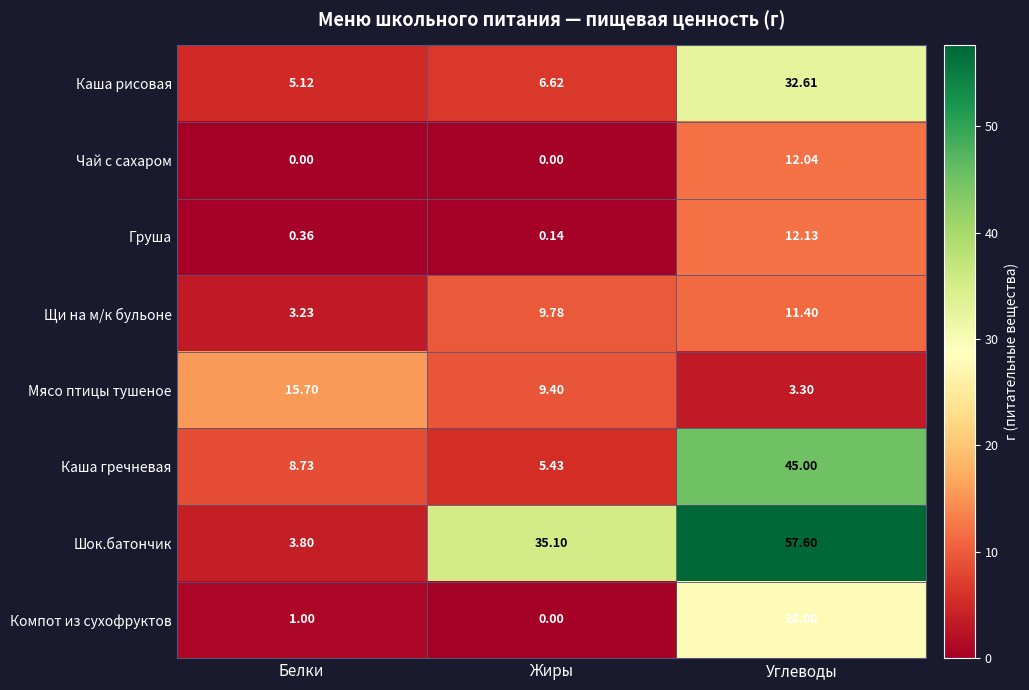

What is the difference between the highest and lowest values at Углеводы?

54.3